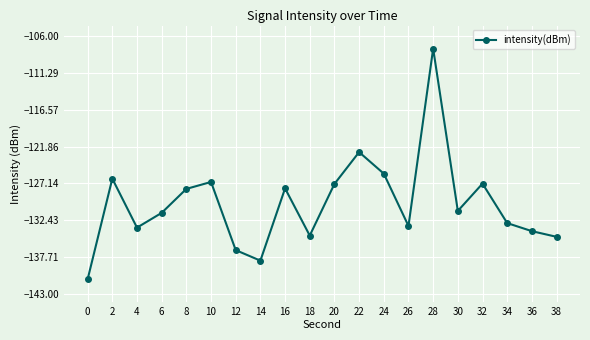

Count the number of values greater than -131.

9